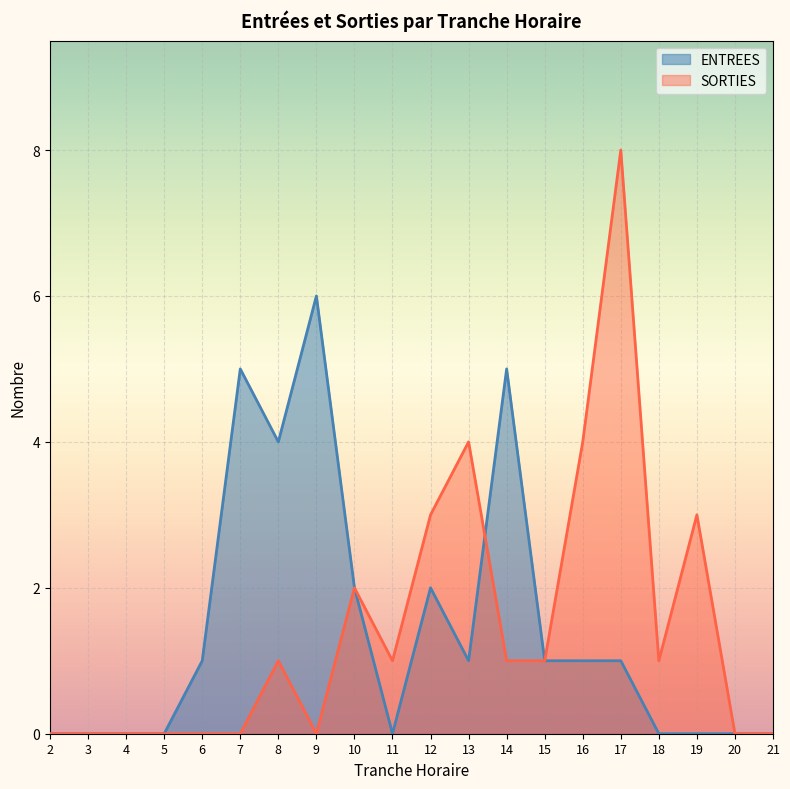

The value of ENTREES at 5 is -3. True or false?

False